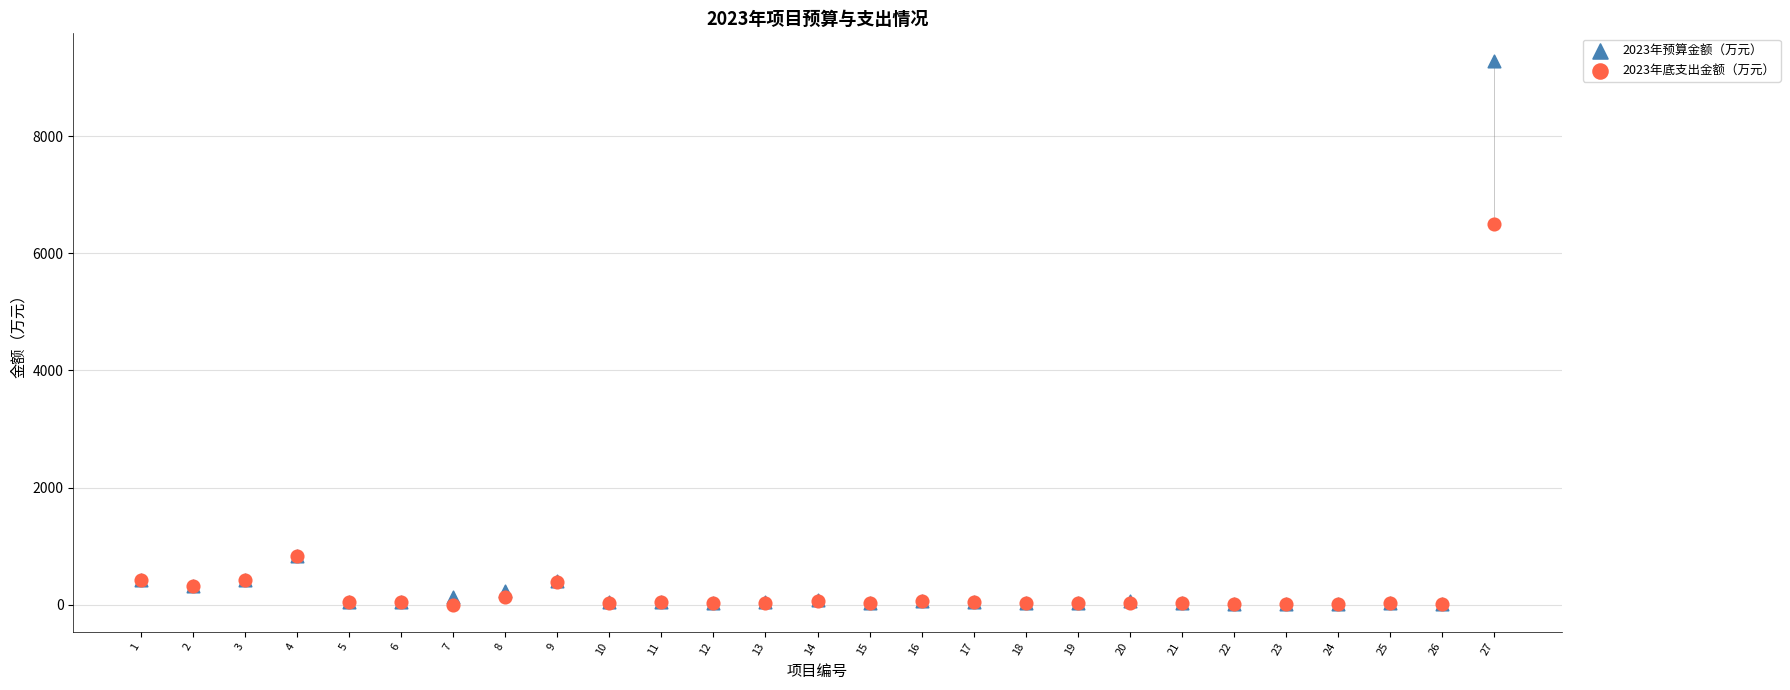

What are all the series names shown in the legend?

2023年预算金额（万元）, 2023年底支出金额（万元）